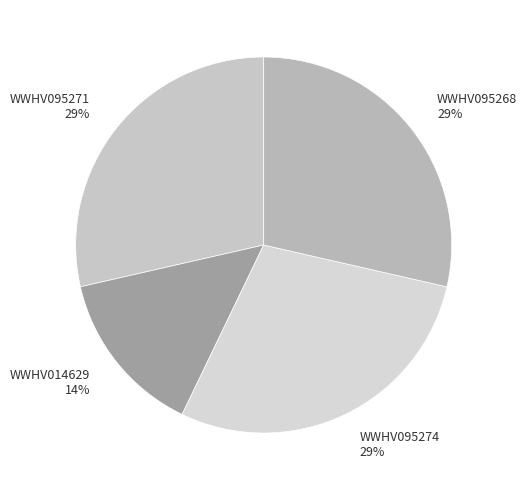

Is WWHV095268 the majority of the pie?

No